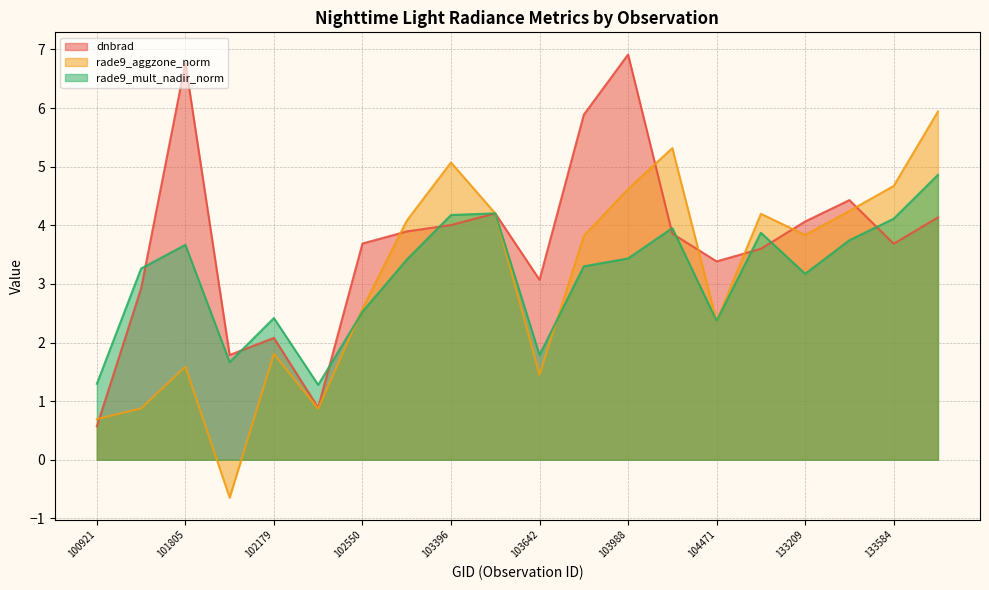

At which category does dnbrad reach its first local peak?

101805